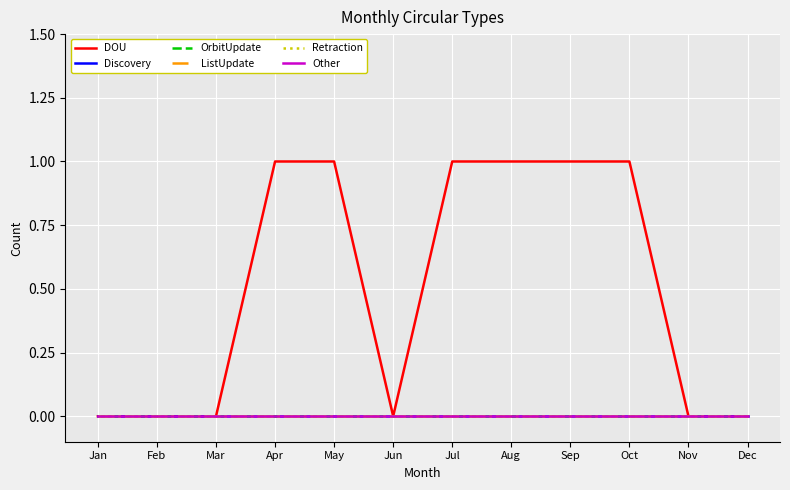

List the series in order of their peak value, lowest first.

Discovery, OrbitUpdate, ListUpdate, Retraction, Other, DOU